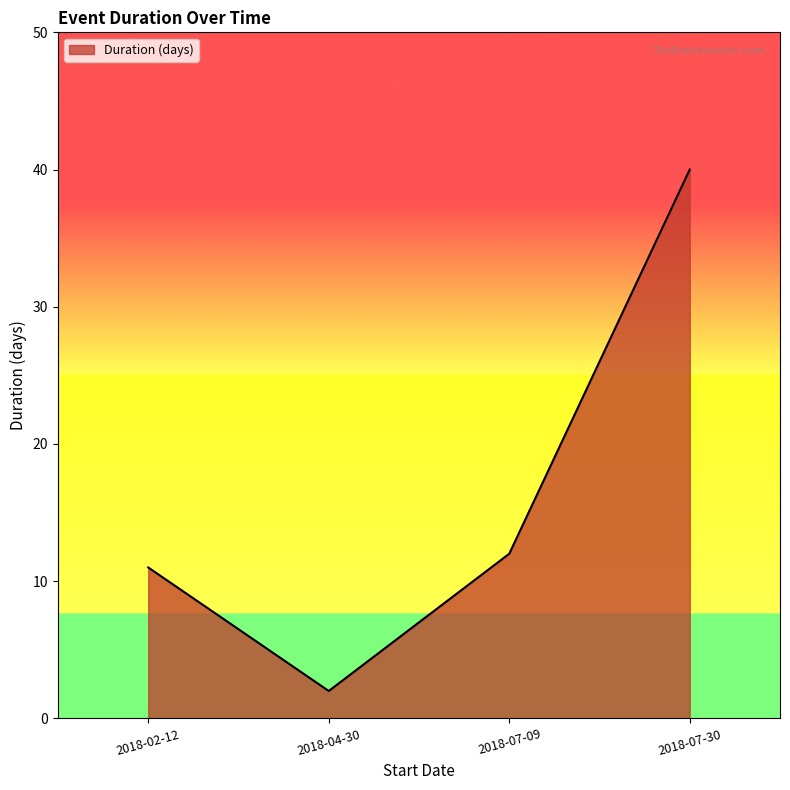

Rank the categories by value from lowest to highest.

2018-04-30, 2018-02-12, 2018-07-09, 2018-07-30